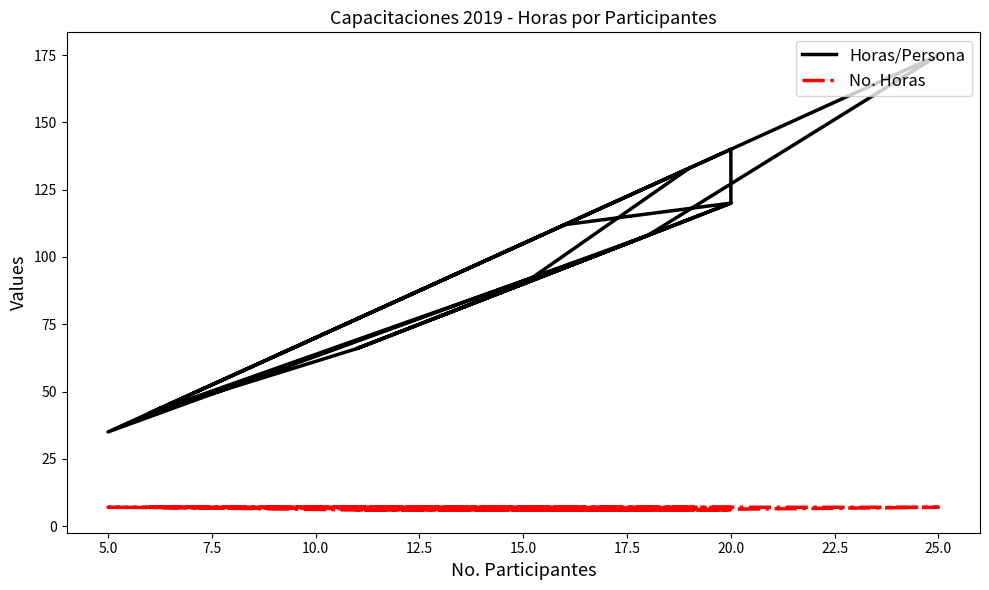

How many data points in Horas/Persona are above 102?

9